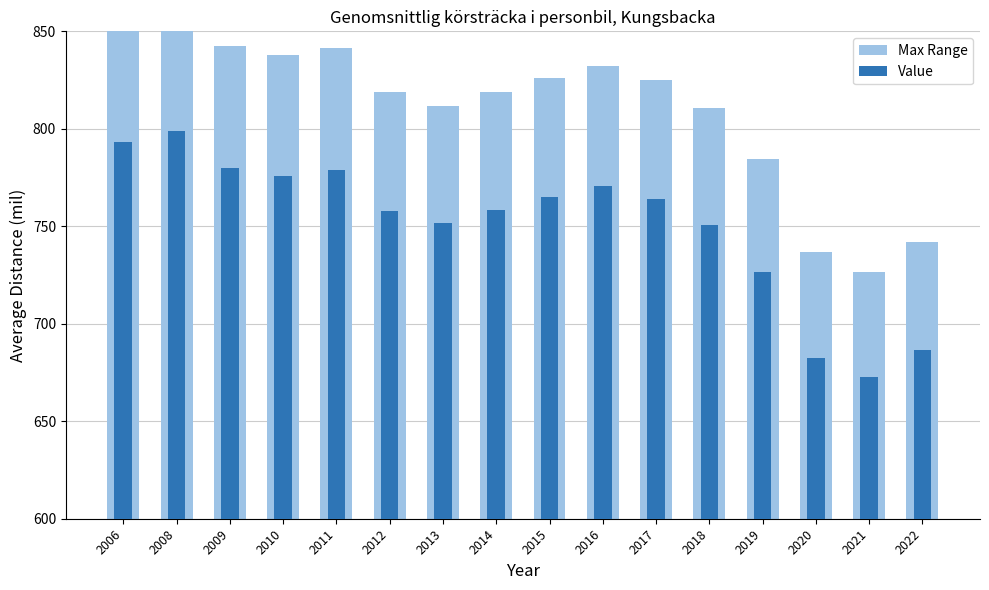

Reading left to right, list all the values displayed in this chart.

Max Range: 2006=856.4	2008=862.9	2009=842.4	2010=838.1	2011=841.3	2012=818.6	2013=811.6	2014=818.9	2015=826.3	2016=832.4	2017=825.3	2018=810.5	2019=784.5	2020=737.0	2021=726.5	2022=741.7
Value: 2006=793.0	2008=799.0	2009=780.0	2010=776.0	2011=779.0	2012=758.0	2013=751.5	2014=758.3	2015=765.1	2016=770.7	2017=764.1	2018=750.4	2019=726.4	2020=682.4	2021=672.7	2022=686.8